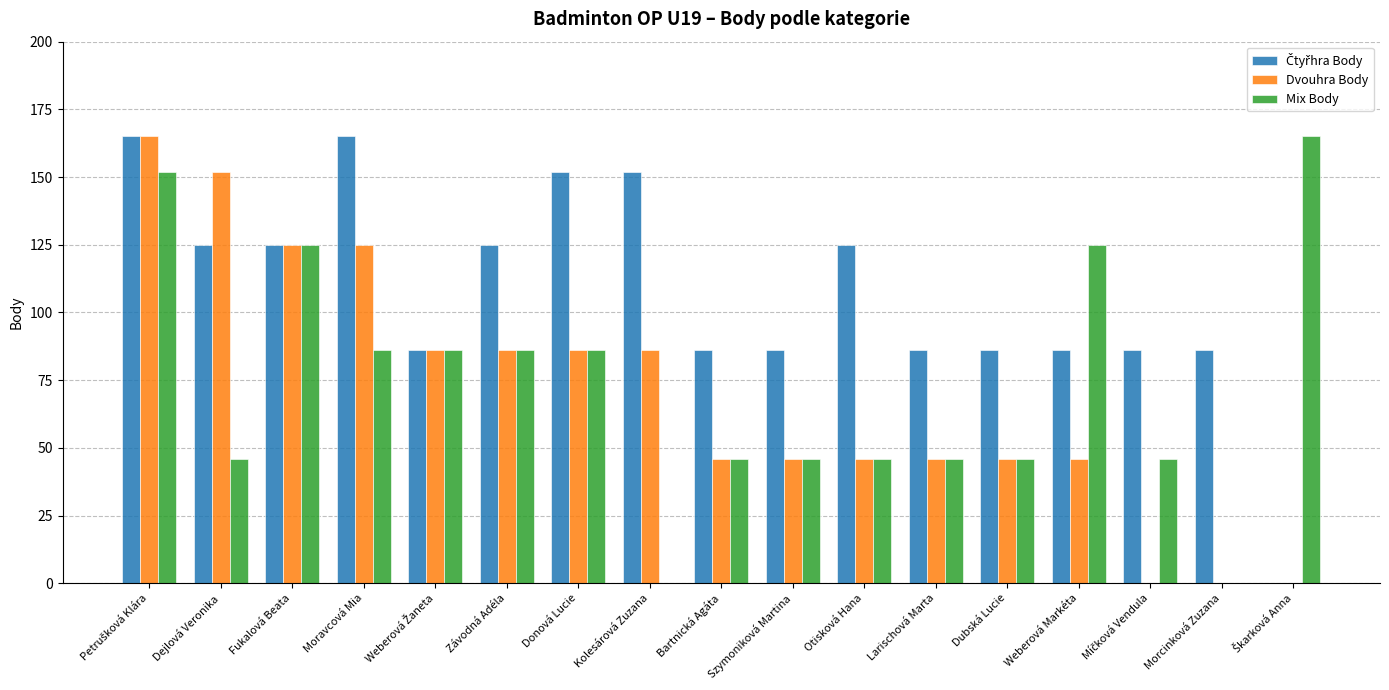

What is the sum of all Mix Body values?

1233